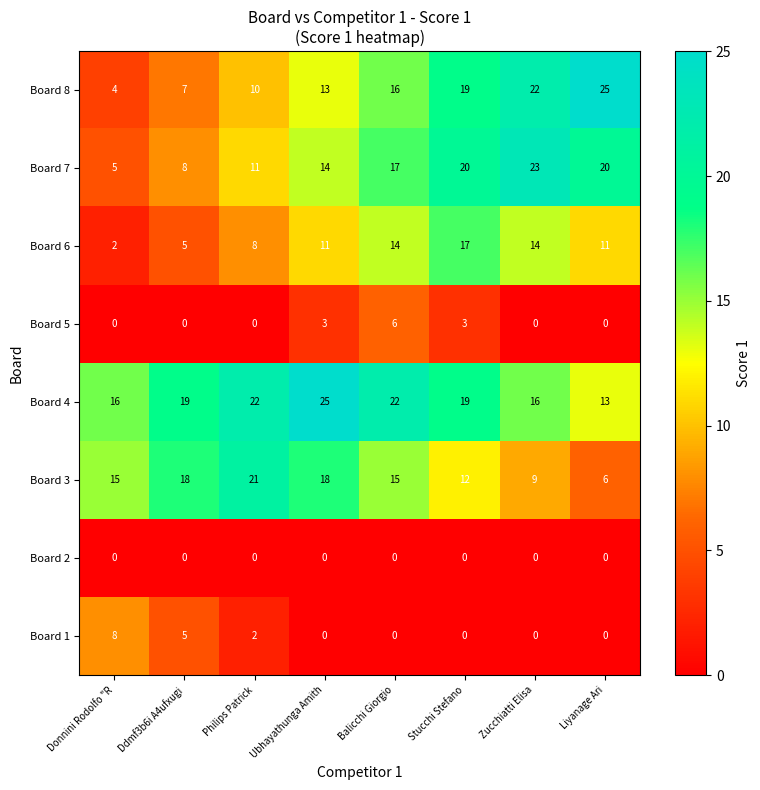

List the labels in order of Board 8 value, largest first.

Liyanage Ari, Zucchiatti Elisa, Stucchi Stefano, Balicchi Giorgio, Ubhayathunga Amith, Philips Patrick, Ddmf3b6i A4ufxugi, Donnini Rodolfo "R